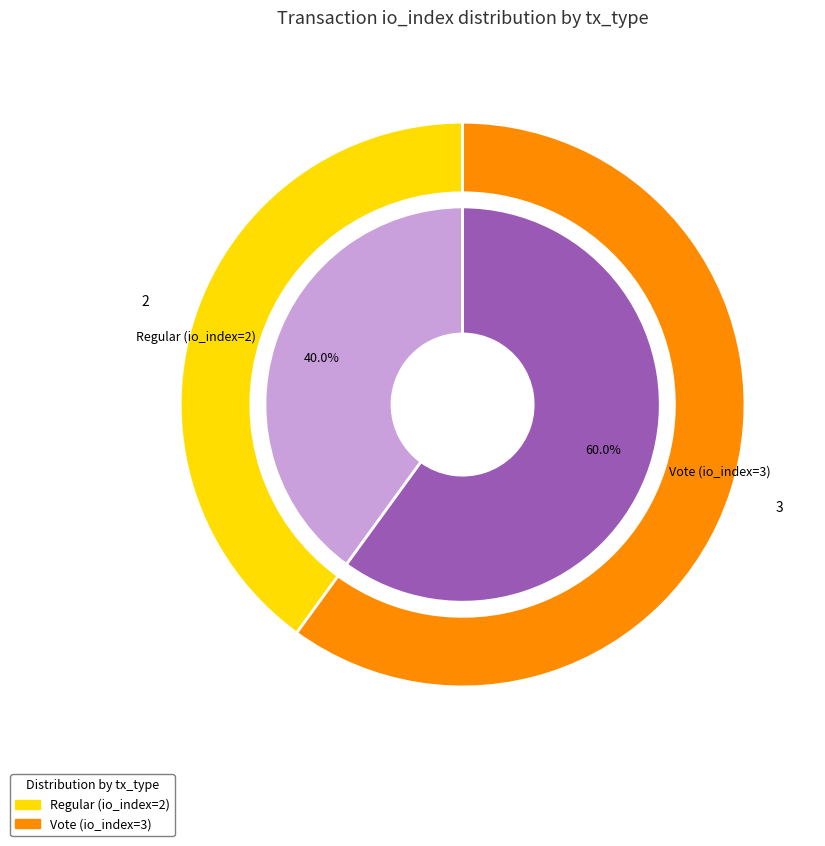

To the nearest percent, what percentage of the pie is Vote (io_index=3)?

60%